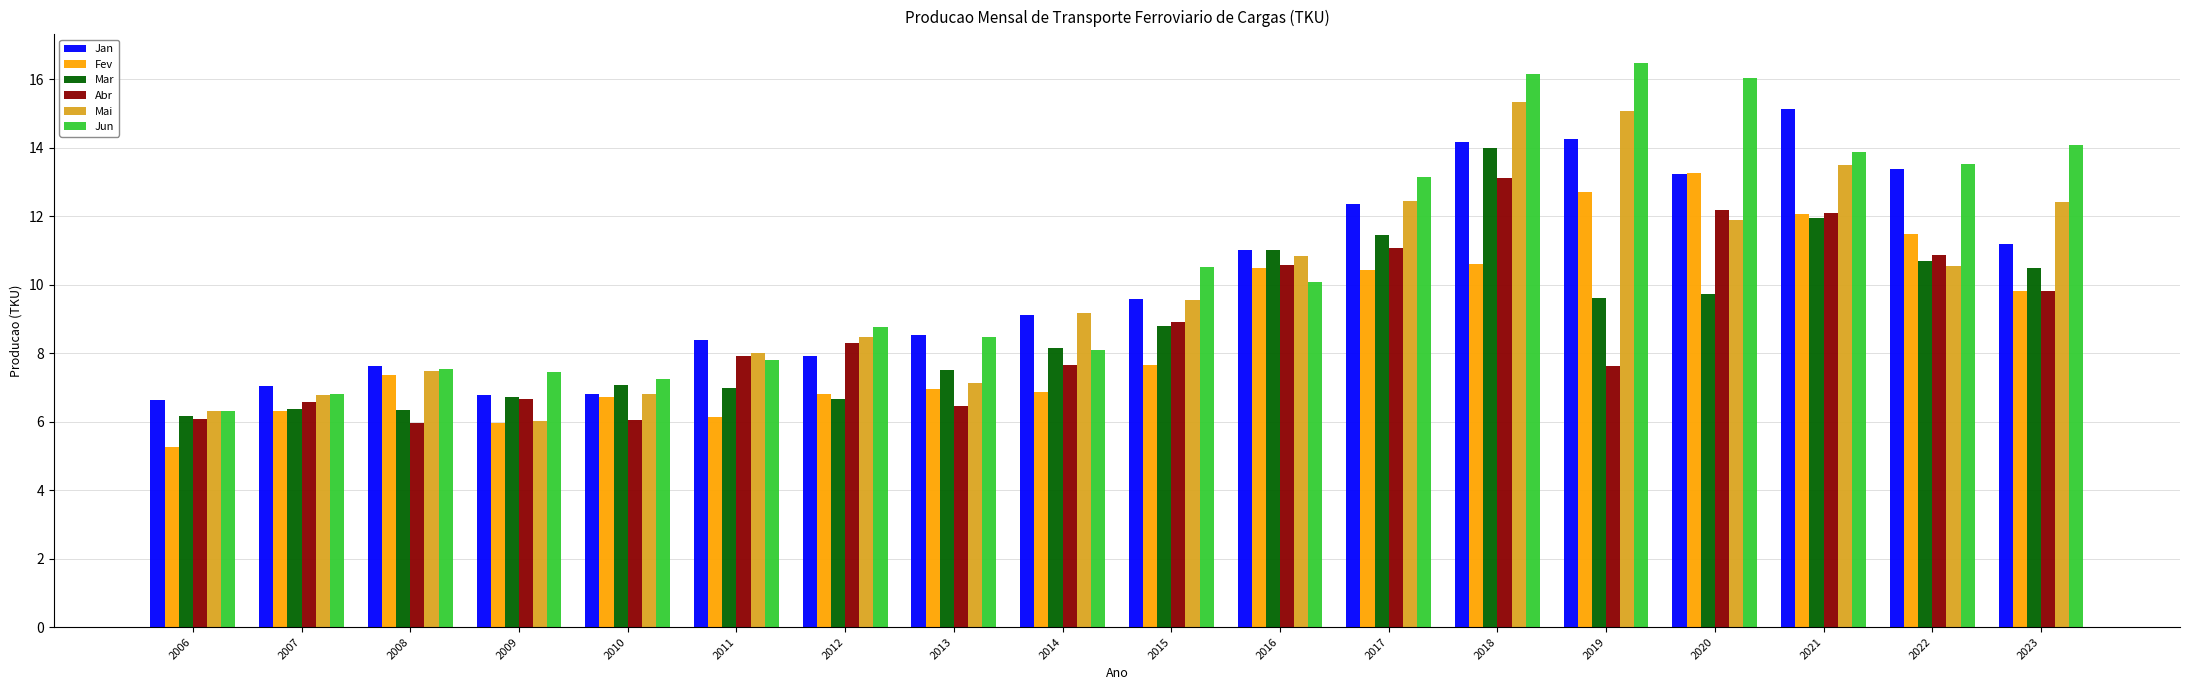

Which series has the widest spread of values?

Jun